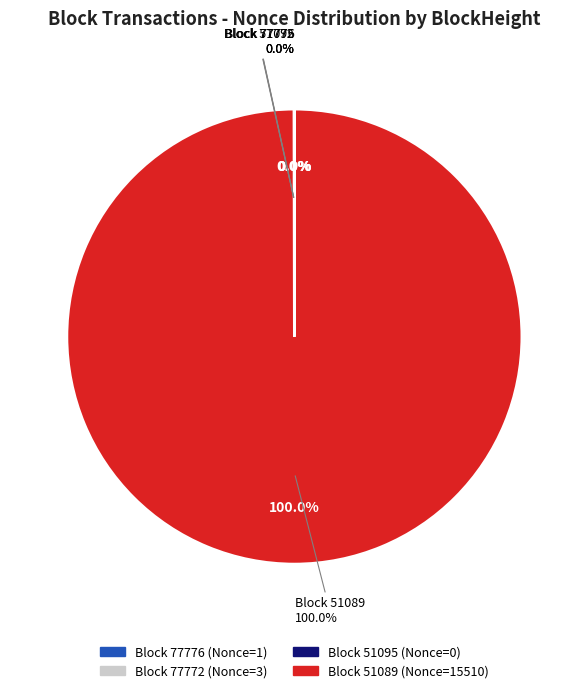

How many slices are in this pie chart?

4